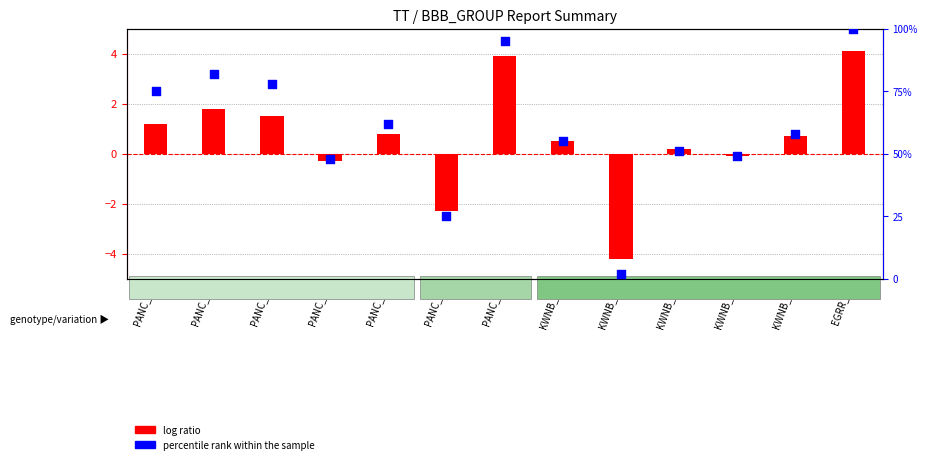

Is the value of log ratio at EGRR_01 greater than the value of percentile rank within the sample at EGRR_01?

No